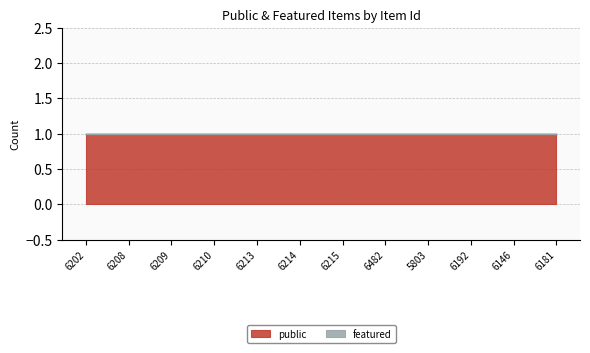

True or false: featured has more than 2 interior local peaks.

False